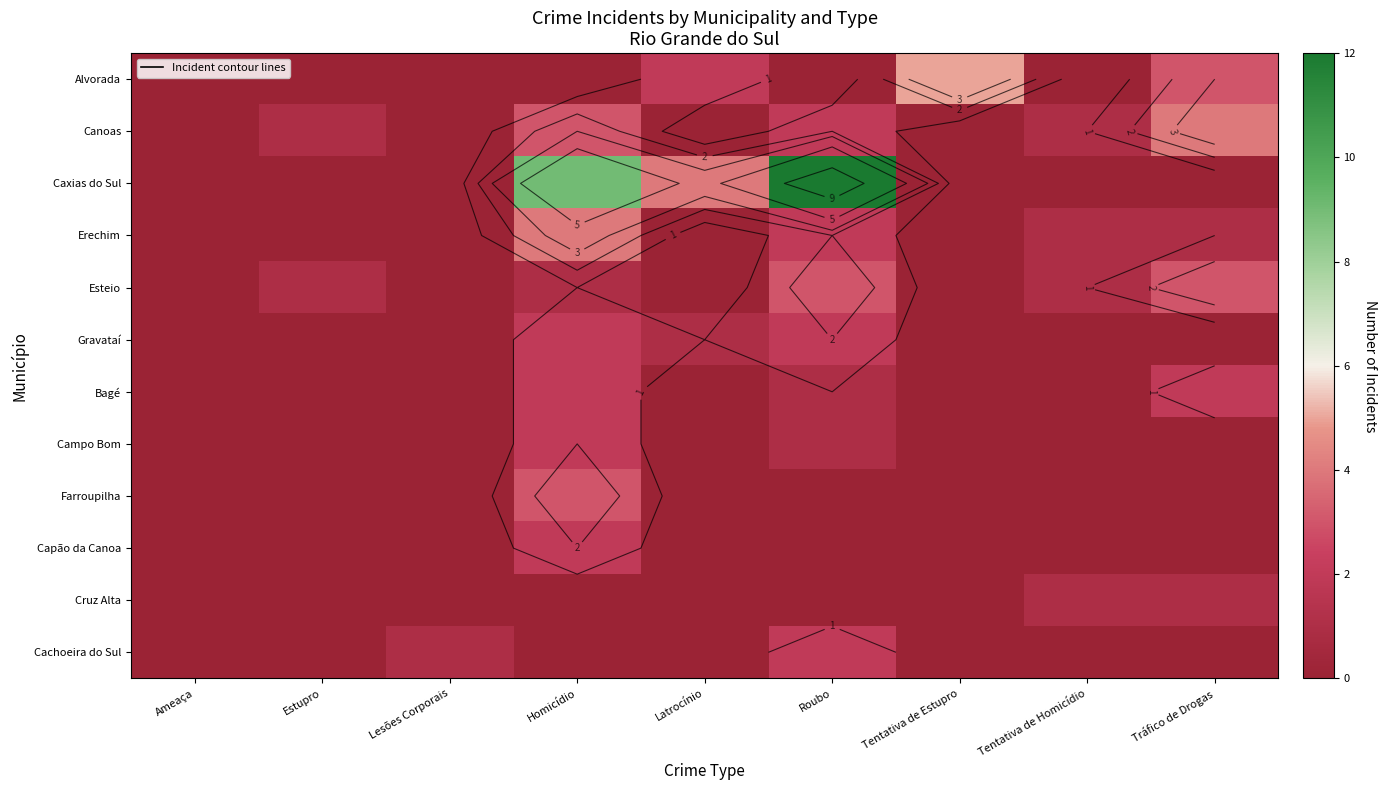

Is the value of Caxias do Sul at Lesões Corporais greater than the value of Farroupilha at Lesões Corporais?

No